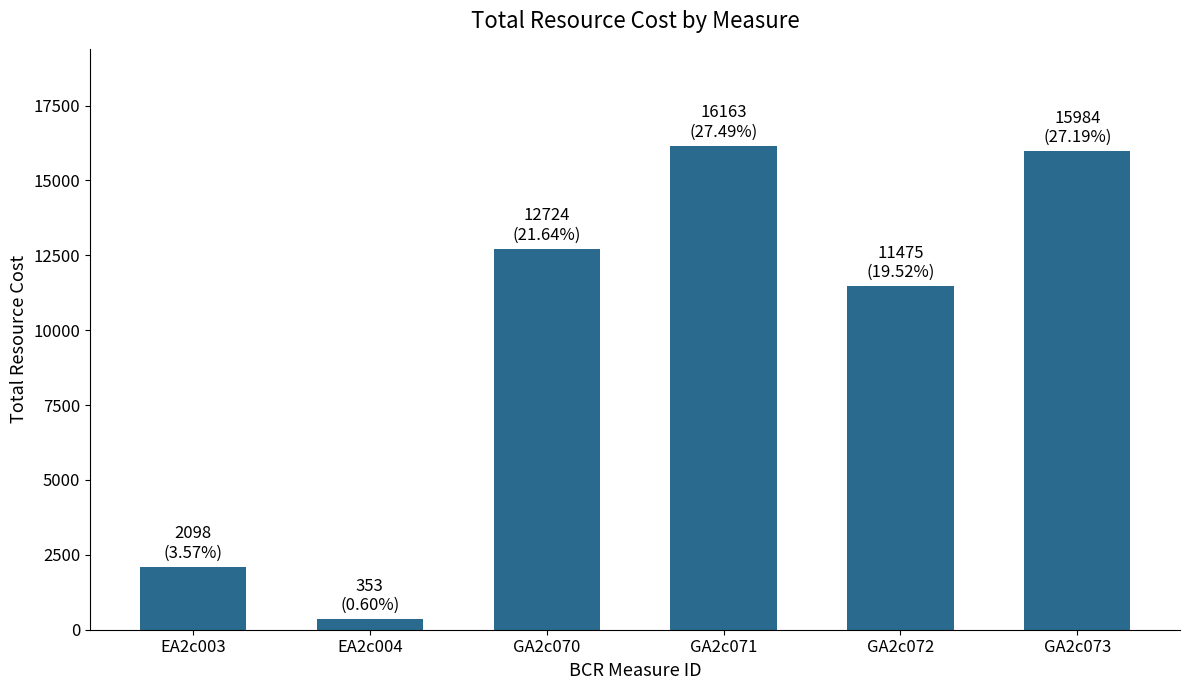

What is the difference between the maximum and minimum values?

15810